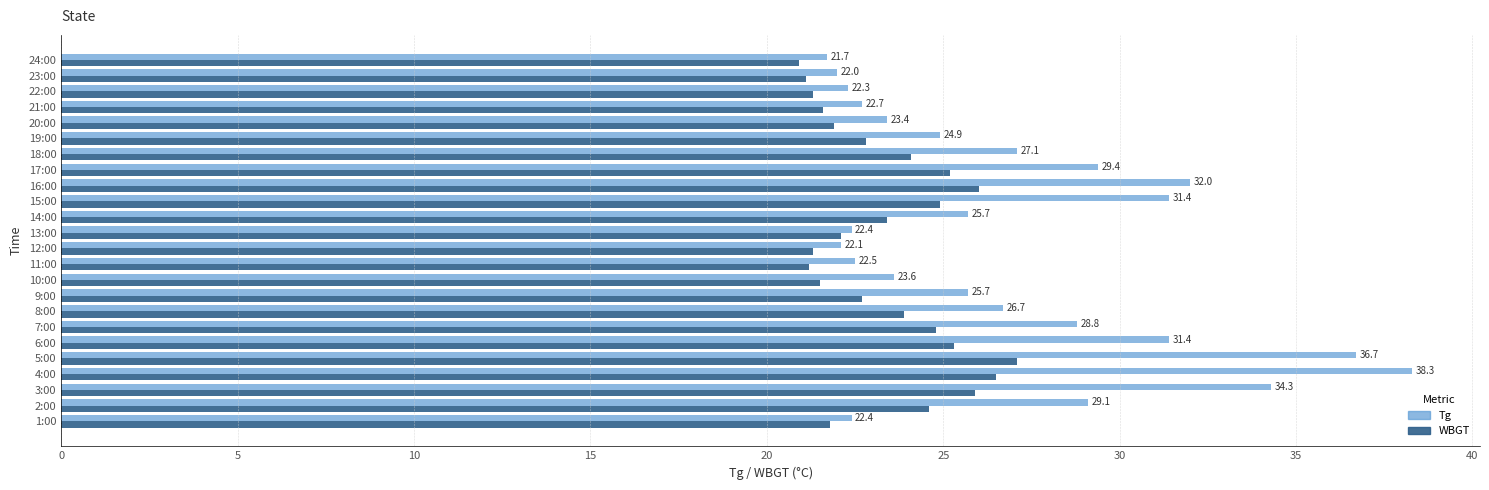

Is it true that Tg equals 36.7 at 5:00?

True